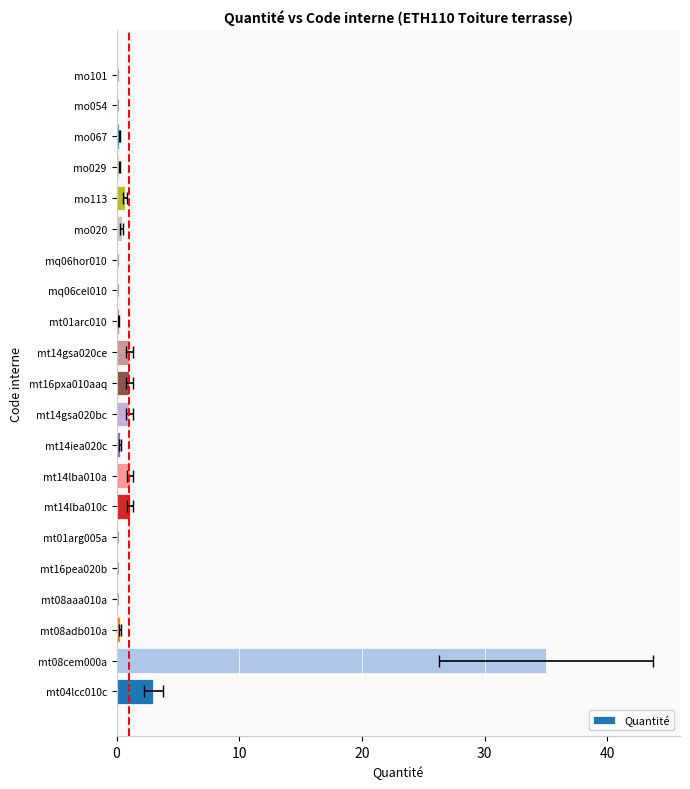

The chart shows a value of 0.5 at mt08adb010a. True or false?

False